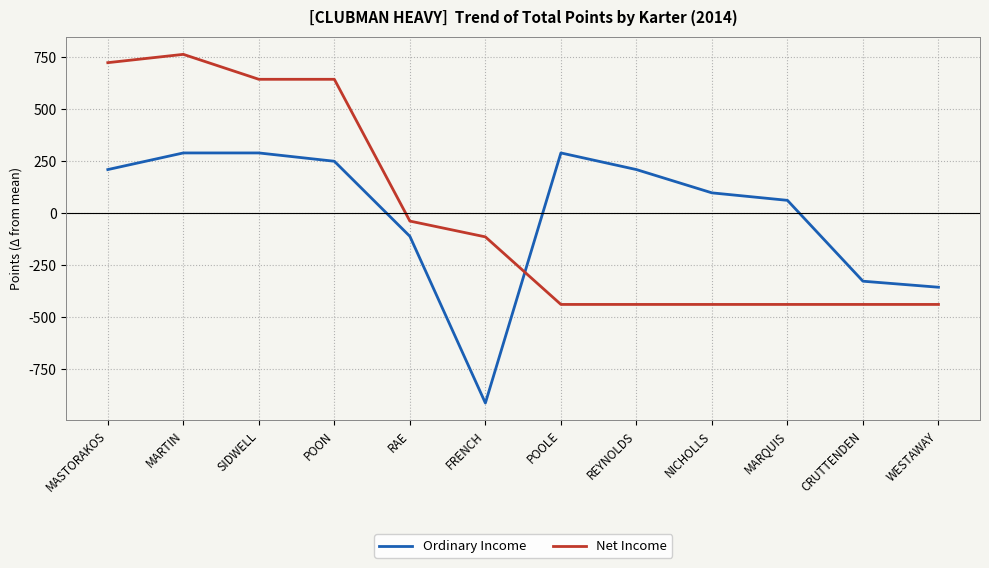

Where does the Ordinary Income series first go above 210?

MASTORAKOS